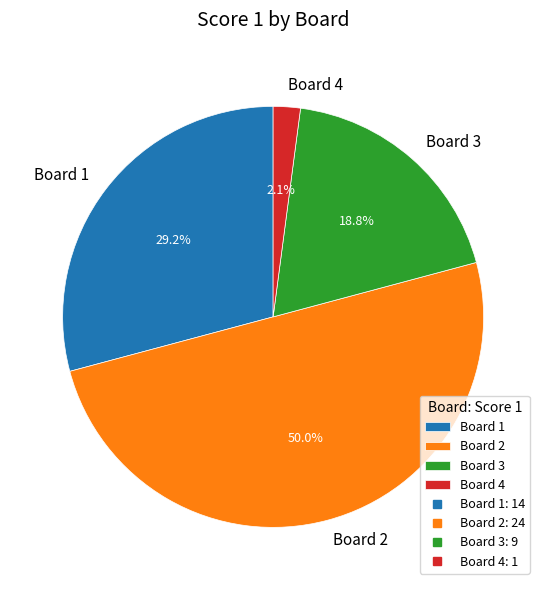

To the nearest percent, what is the combined percentage of Board 2 and Board 4?

52%